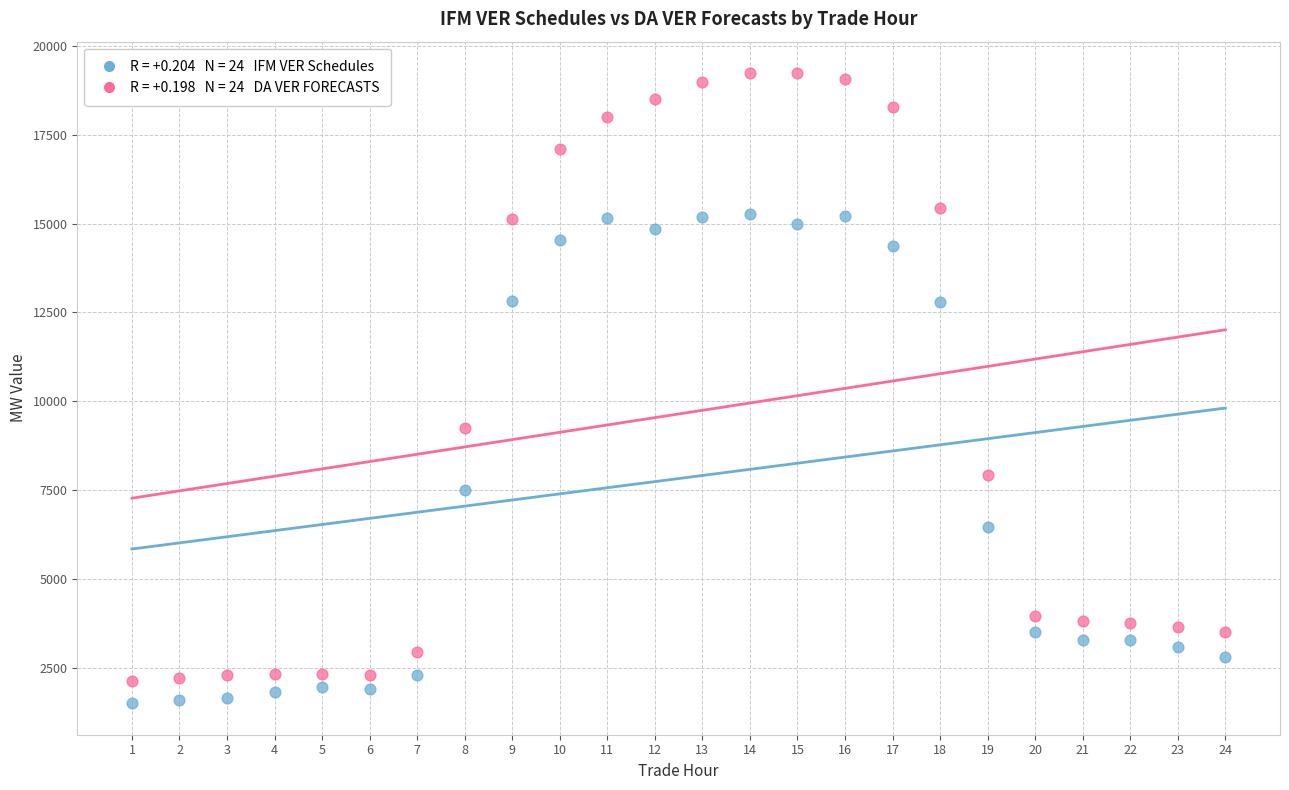

Across all series, what Y value is closest to 10369?

9254.3